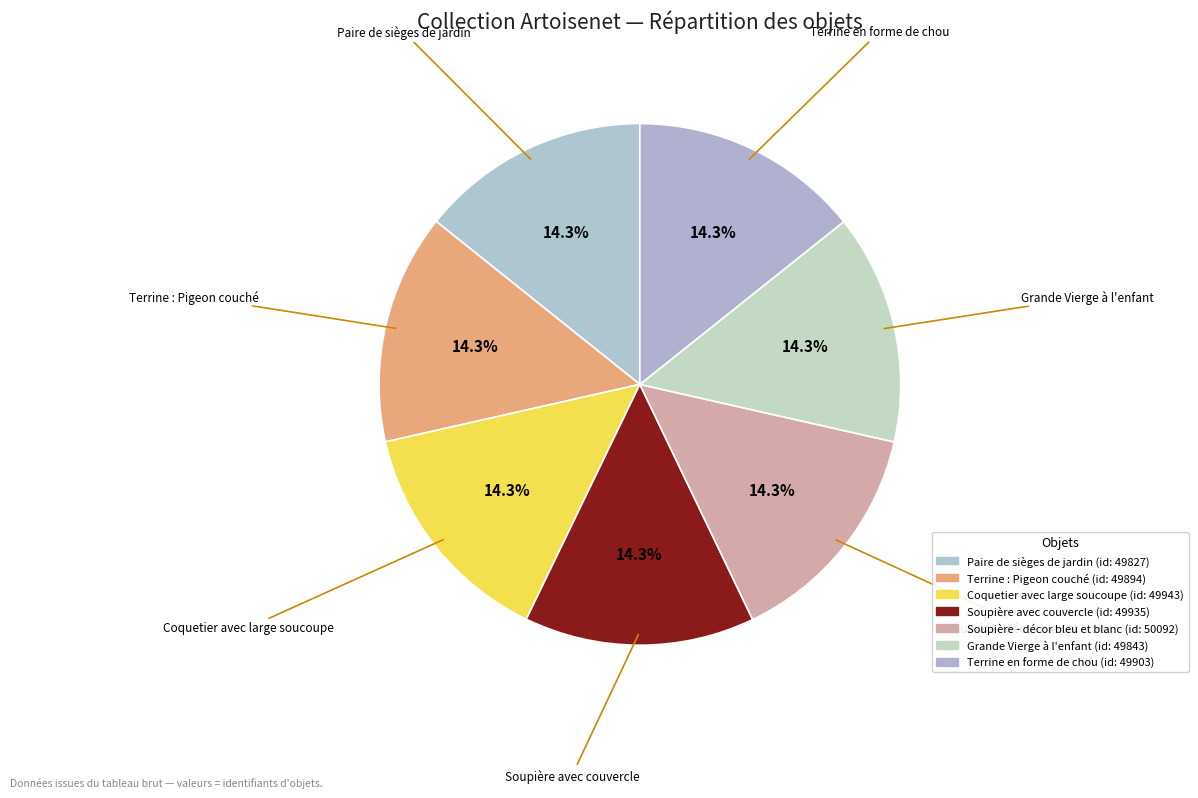

Is Soupière - décor bleu et blanc the majority of the pie?

No